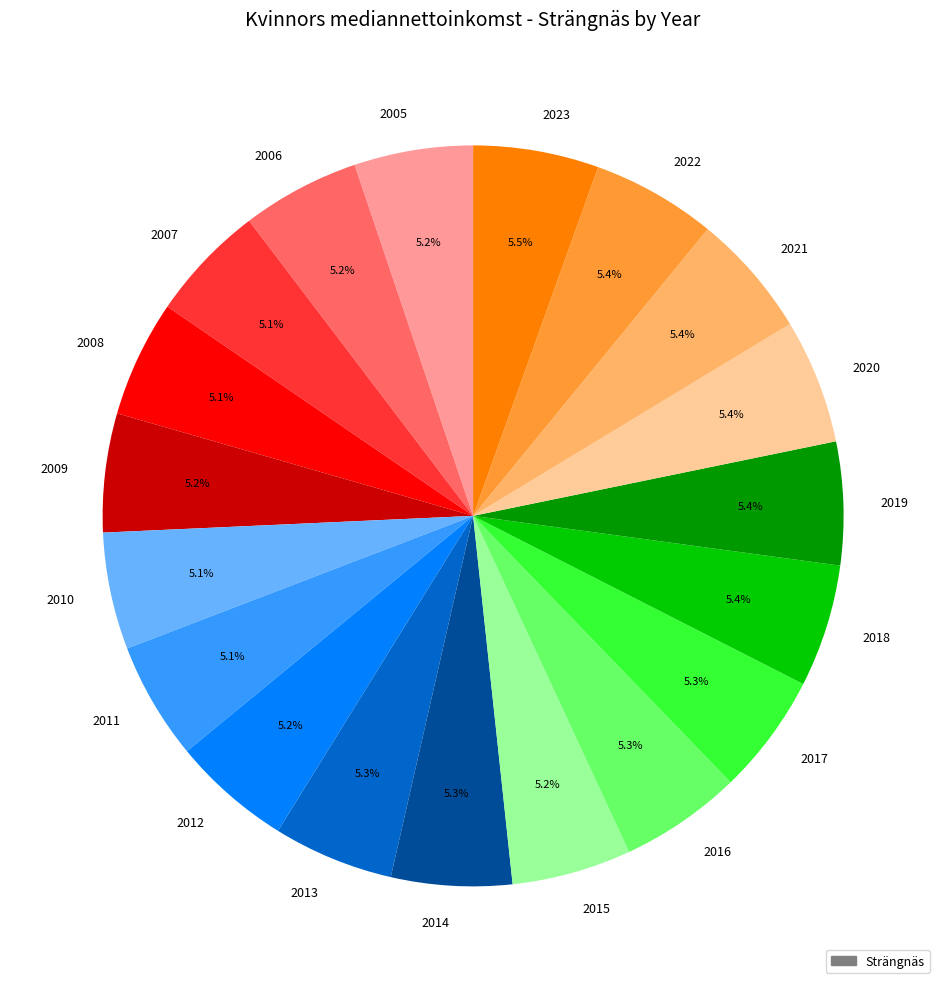

True or false: 2013 accounts for 14% of the total.

False